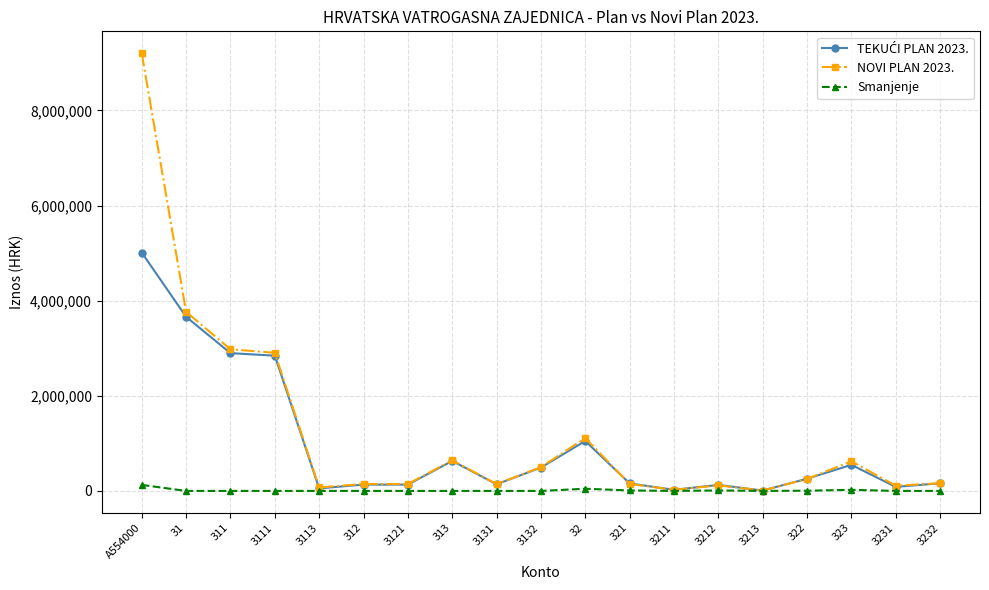

How many values in the NOVI PLAN 2023. series are below 160550?

9